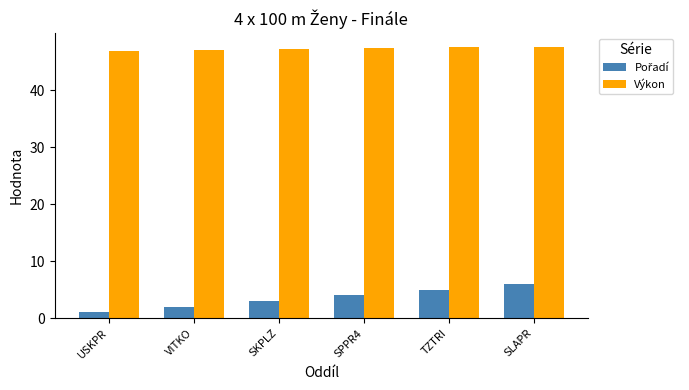

What is the label of the 3rd bar from the right?

SPPR4